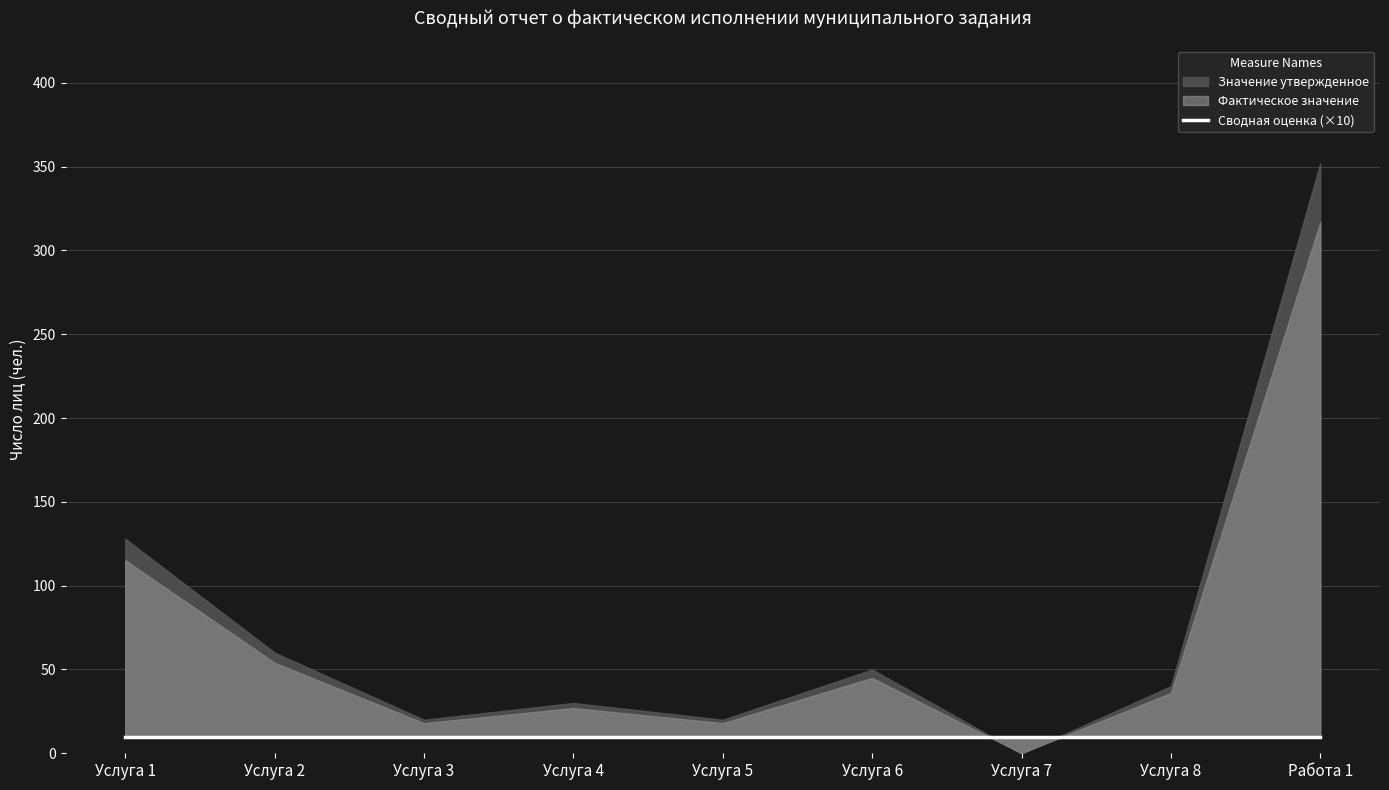

How many data points in Значение утвержденное are above 40?

4